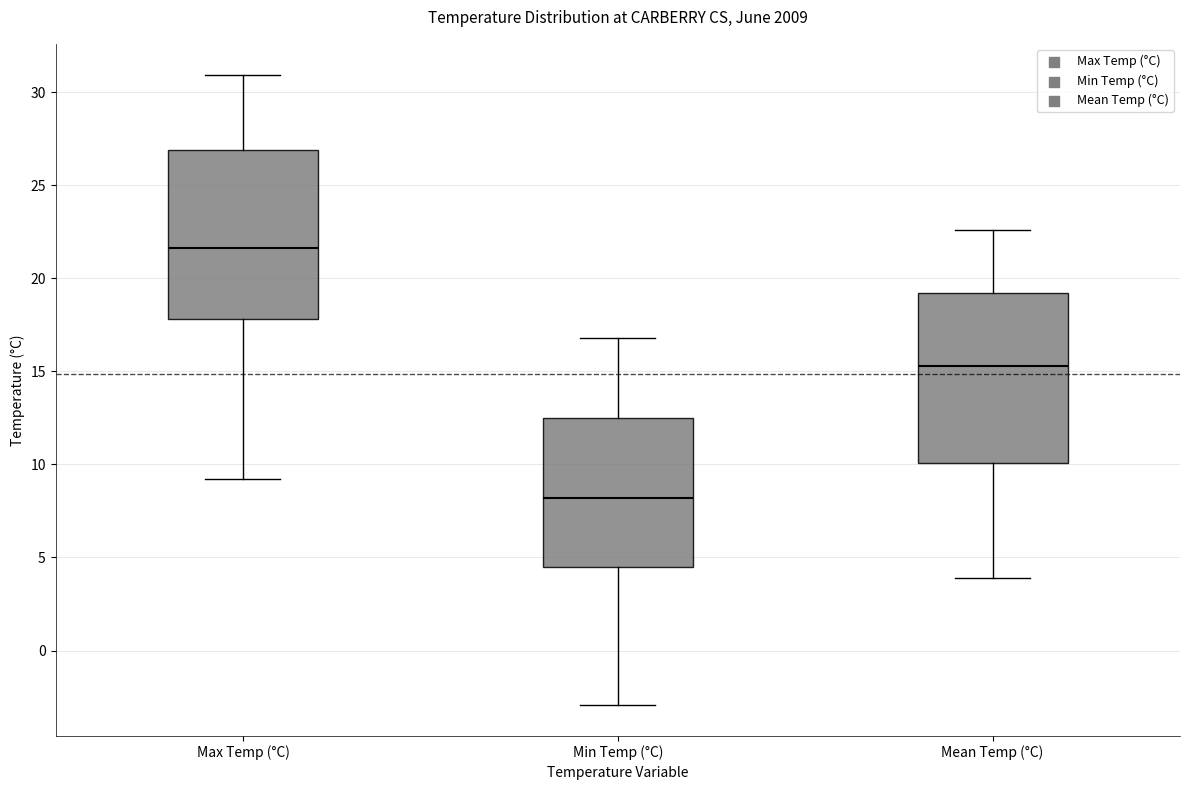

Reading left to right, read every box against the y-axis: the position of its median line, the range the box covers, and the ends of its whiskers. The values are not printed on the chart, so give them approximately, as read against the axis.

Max Temp (°C): median 21.5, box 18.0 to 27.0, whiskers 9.0 to 31.0
Min Temp (°C): median 8.0, box 4.5 to 12.5, whiskers -3.0 to 17.0
Mean Temp (°C): median 15.5, box 10.0 to 19.0, whiskers 4.0 to 22.5